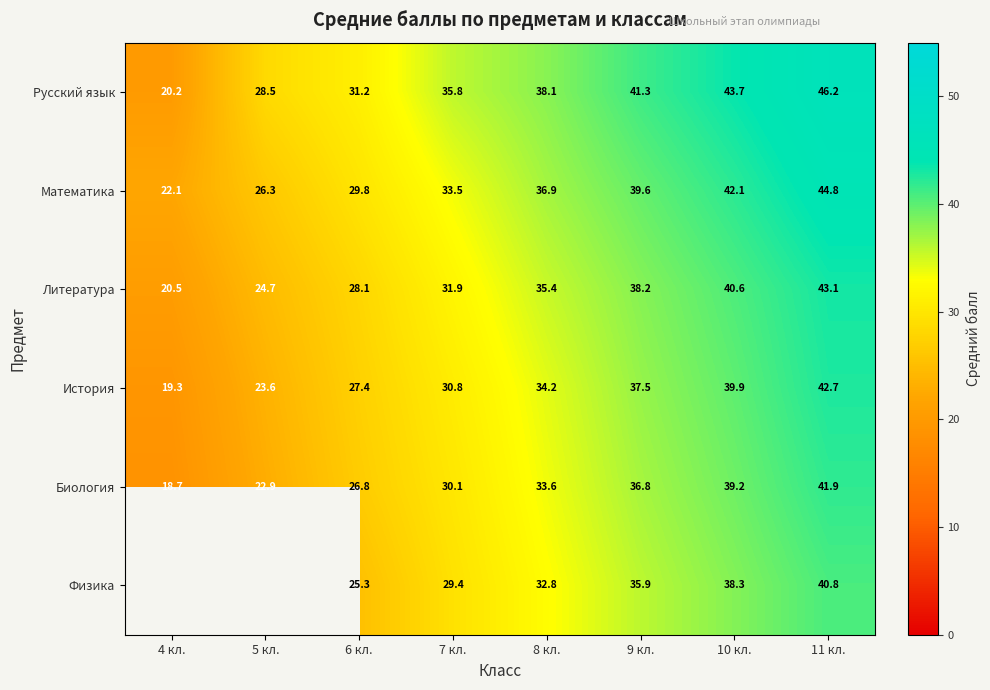

What value does the Русский язык series have at 4 кл.?

20.2